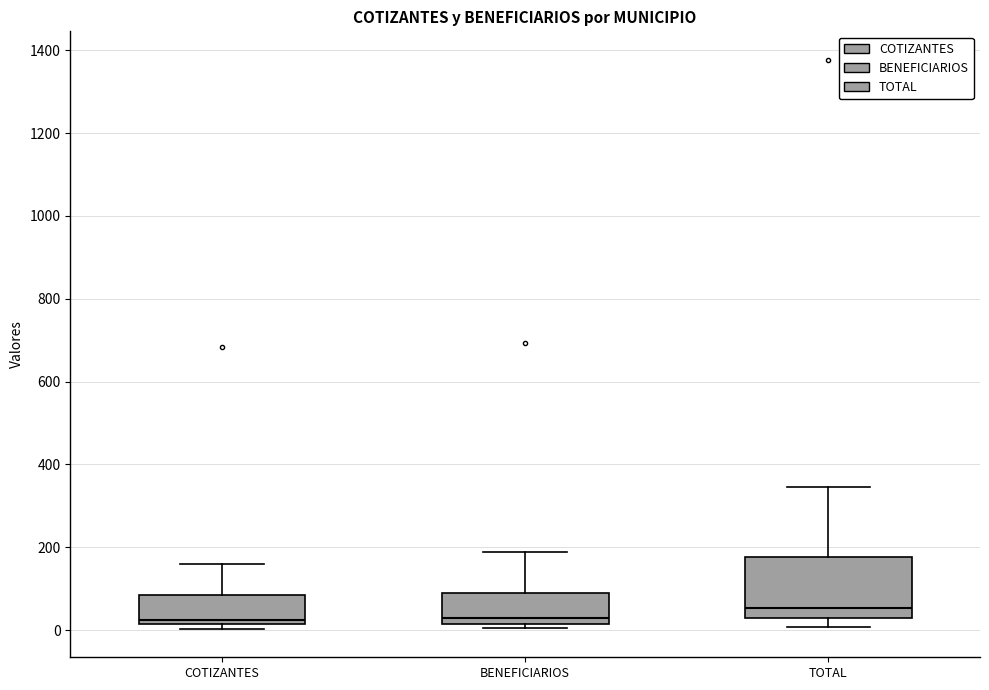

Reading left to right, transcribe this box plot: for each box, give where its median line is, the range the box spans, and where its two whiskers end, as read against the y-axis. The values are not printed on the chart, so give them approximately, as read against the axis.

COTIZANTES: median 20 (just above the box's lower edge), box 20 to 80, whiskers 0 to 160
BENEFICIARIOS: median 20 (just above the box's lower edge), box 20 to 100, whiskers 0 to 180
TOTAL: median 60, box 20 to 180, whiskers 0 to 340